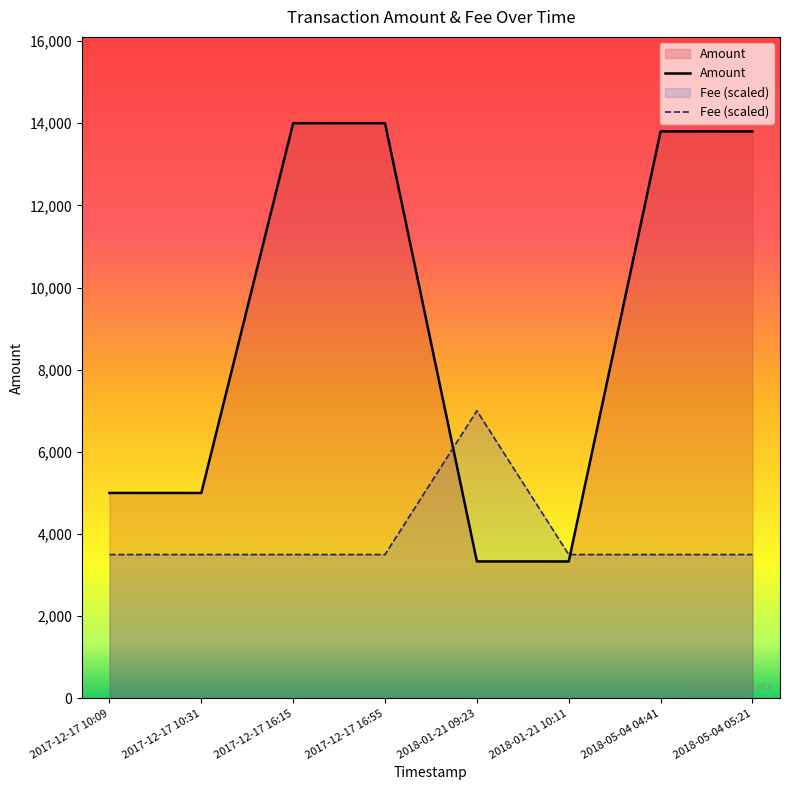

Reading left to right, list all the values displayed in this chart.

Amount: 5000.0	4999.0	14000.0	13999.0	3333.5	3332.5	13800.0	13799.0
Fee (scaled): 3500.0	3500.0	3500.0	3500.0	7000.0	3500.0	3500.0	3500.0